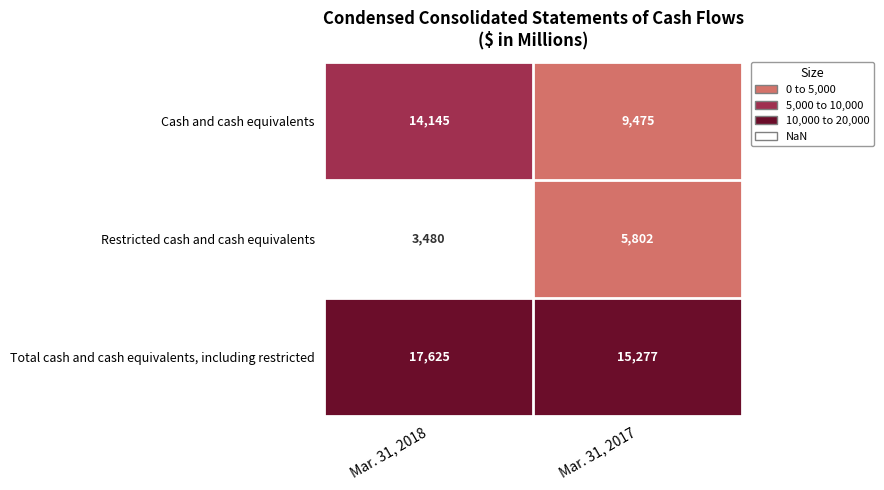

What is the total value across all series at Mar. 31, 2017?

30554